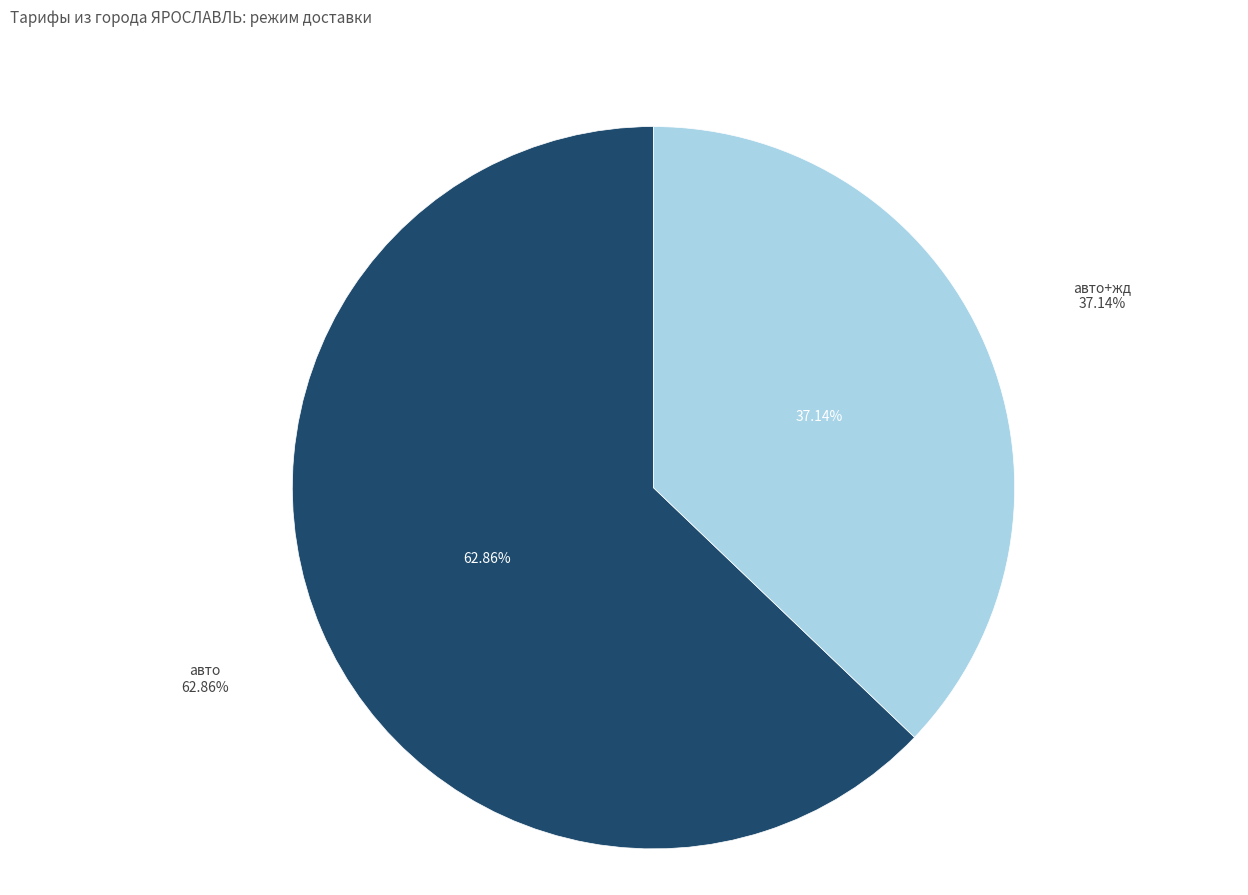

Count the number of slices in the pie.

2